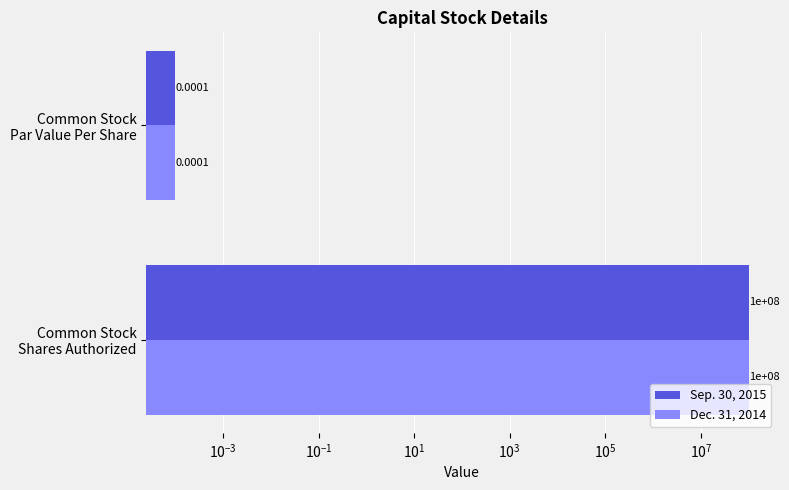

At how many categories does at least one series exceed 59311132?

1